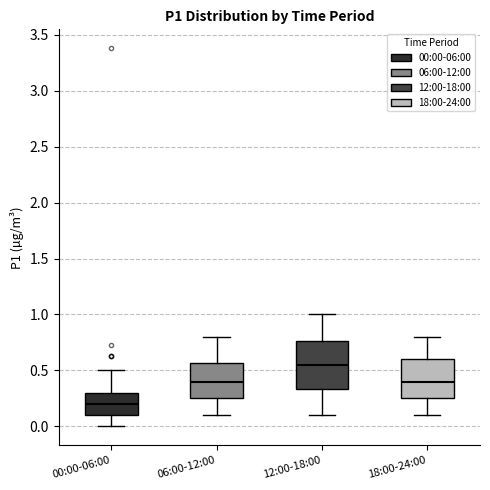

Reading left to right, read every box against the y-axis: the position of its median line, the range the box covers, and the ends of its whiskers. The values are not printed on the chart, so give them approximately, as read against the axis.

00:00-06:00: median 0.20, box 0.10 to 0.30, whiskers 0.00 to 0.50
06:00-12:00: median 0.40, box 0.25 to 0.55, whiskers 0.10 to 0.80
12:00-18:00: median 0.55, box 0.35 to 0.75, whiskers 0.10 to 1.00
18:00-24:00: median 0.40, box 0.25 to 0.60, whiskers 0.10 to 0.80